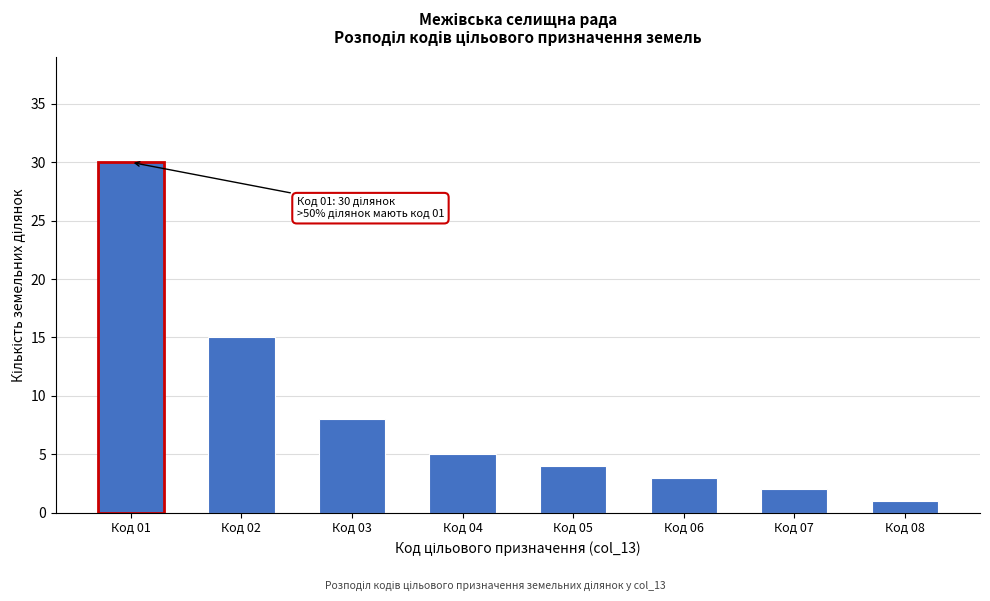

Reading left to right, extract all data points from this chart.

Код 01=30	Код 02=15	Код 03=8	Код 04=5	Код 05=4	Код 06=3	Код 07=2	Код 08=1